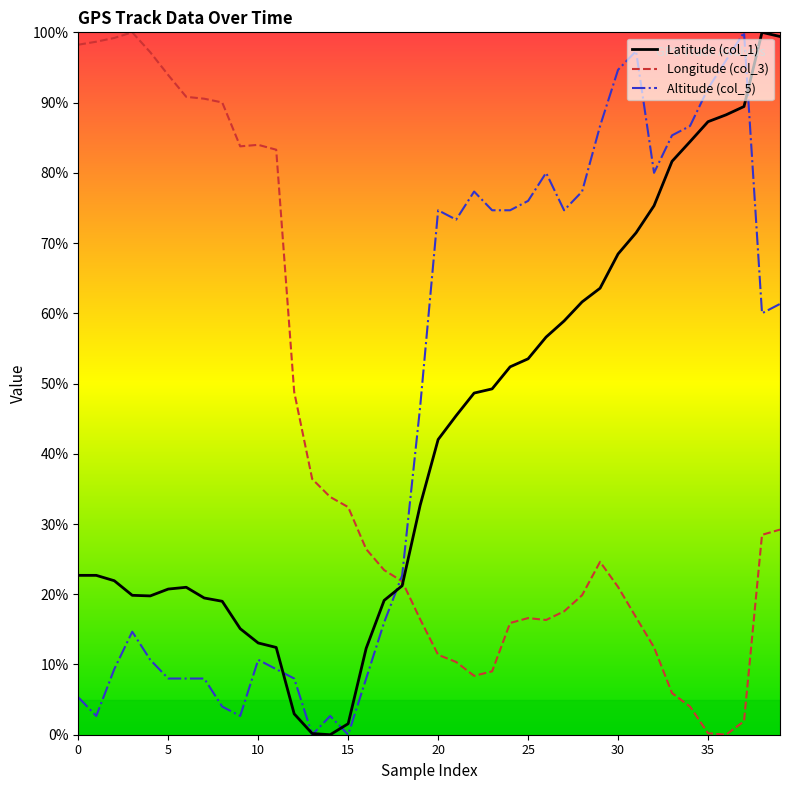

What is the highest value of the Longitude (col_3) series?

100.0